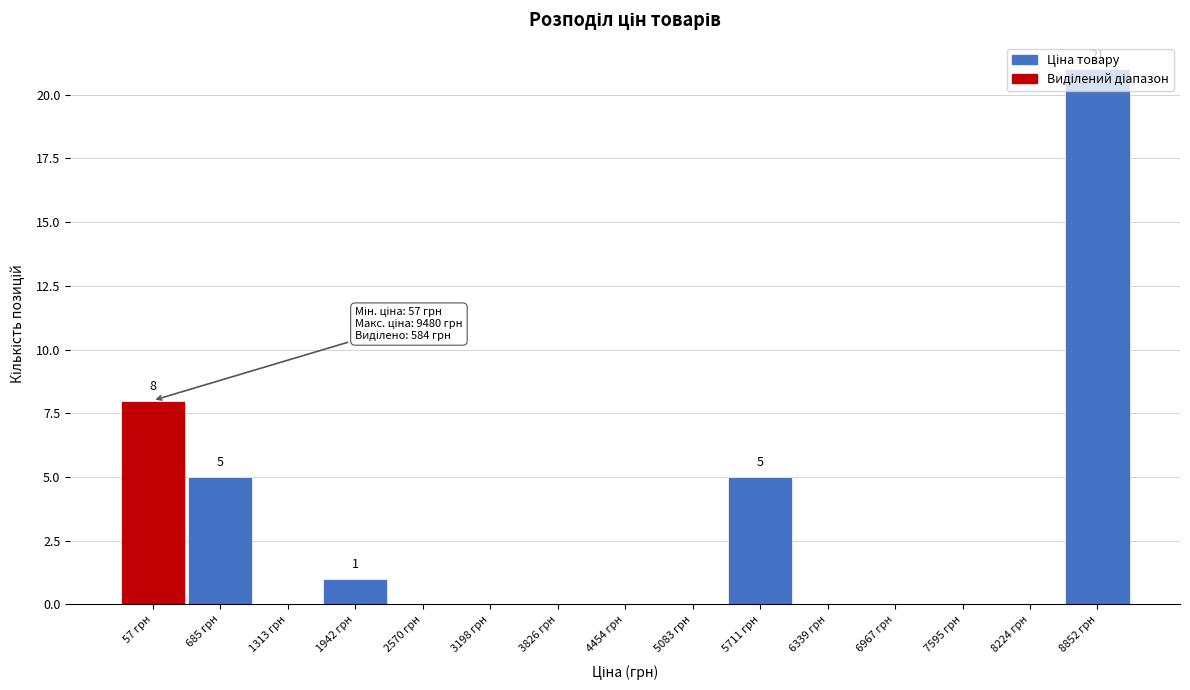

What is the greatest value displayed?

21